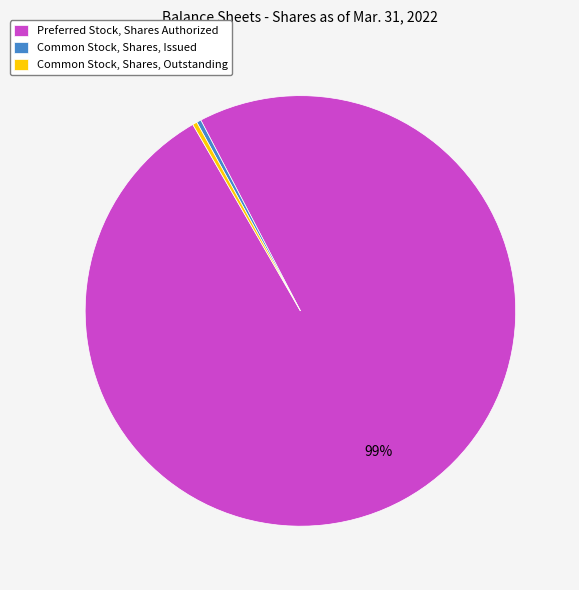

Is there a majority slice in this chart?

Yes